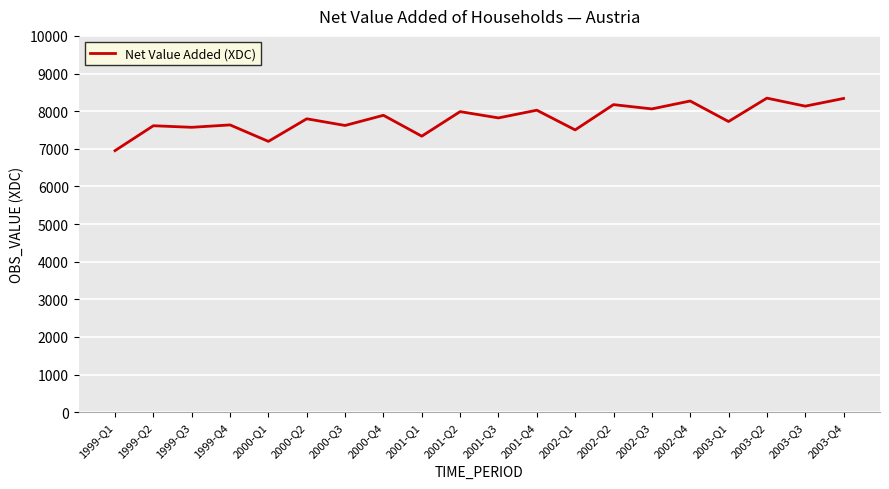

True or false: there are more than 2 points higher than both neighbors.

True